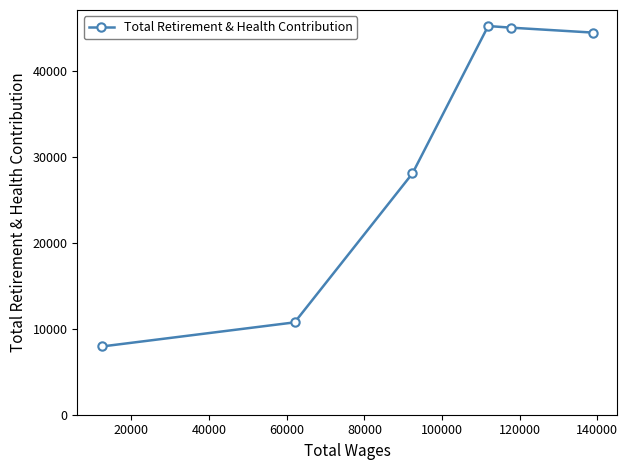

What is the minimum value shown in the chart?

7941